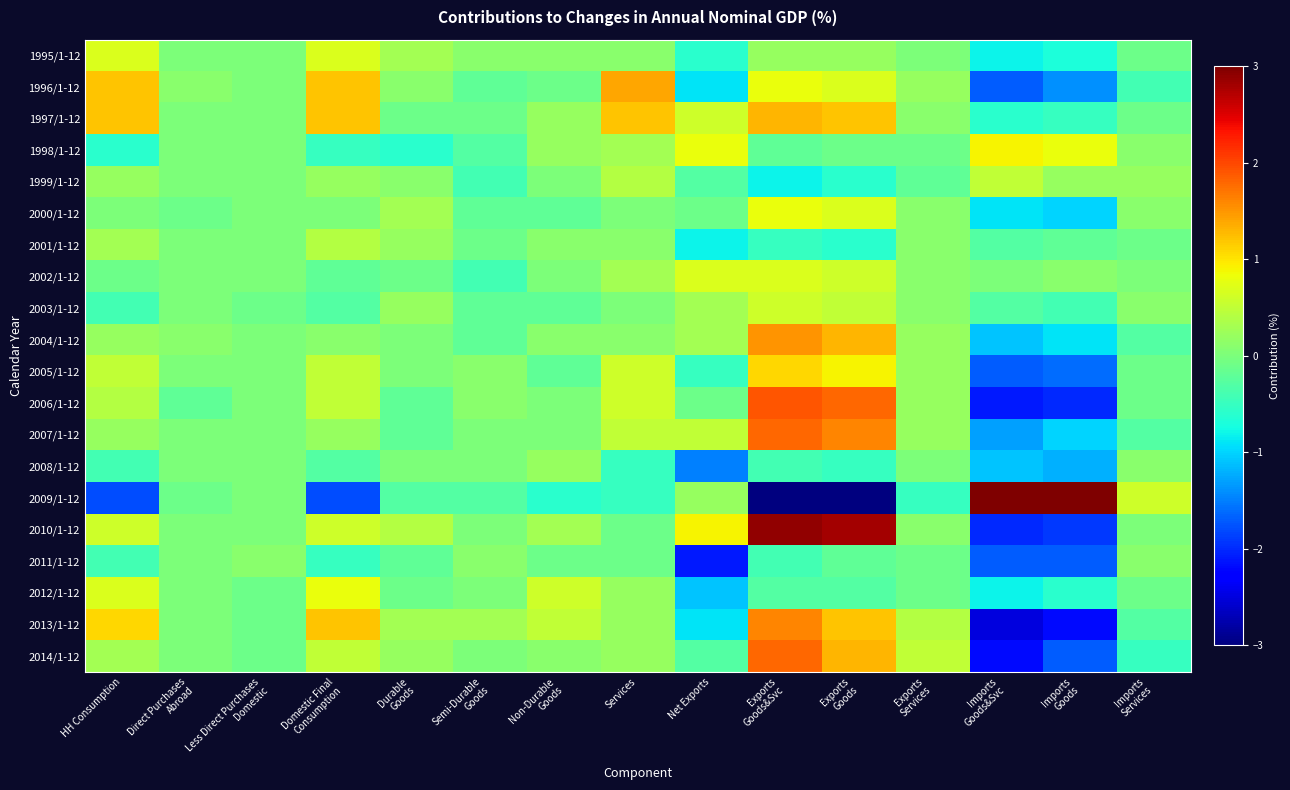

Reading right to left, transcribe all the data shown in this chart.

1995/1-12: Imports
Services=-0.1	Imports
Goods=-0.7	Imports
Goods&Svc=-0.8	Exports
Services=-0.0	Exports
Goods=0.2	Exports
Goods&Svc=0.2	Net Exports=-0.6	Services=0.1	Non-Durable
Goods=0.1	Semi-Durable
Goods=0.1	Durable
Goods=0.3	Domestic Final
Consumption=0.7	Less Direct Purchases
Domestic=0.0	Direct Purchases
Abroad=0.0	HH Consumption=0.7
1996/1-12: Imports
Services=-0.4	Imports
Goods=-1.4	Imports
Goods&Svc=-1.7	Exports
Services=0.2	Exports
Goods=0.7	Exports
Goods&Svc=0.8	Net Exports=-0.9	Services=1.4	Non-Durable
Goods=-0.1	Semi-Durable
Goods=-0.2	Durable
Goods=0.1	Domestic Final
Consumption=1.2	Less Direct Purchases
Domestic=-0.0	Direct Purchases
Abroad=0.1	HH Consumption=1.2
1997/1-12: Imports
Services=-0.1	Imports
Goods=-0.5	Imports
Goods&Svc=-0.6	Exports
Services=0.1	Exports
Goods=1.2	Exports
Goods&Svc=1.3	Net Exports=0.6	Services=1.2	Non-Durable
Goods=0.2	Semi-Durable
Goods=-0.1	Durable
Goods=-0.1	Domestic Final
Consumption=1.2	Less Direct Purchases
Domestic=-0.0	Direct Purchases
Abroad=-0.0	HH Consumption=1.2
1998/1-12: Imports
Services=0.1	Imports
Goods=0.8	Imports
Goods&Svc=0.9	Exports
Services=-0.1	Exports
Goods=-0.1	Exports
Goods&Svc=-0.2	Net Exports=0.8	Services=0.3	Non-Durable
Goods=0.2	Semi-Durable
Goods=-0.3	Durable
Goods=-0.6	Domestic Final
Consumption=-0.5	Less Direct Purchases
Domestic=0.0	Direct Purchases
Abroad=-0.0	HH Consumption=-0.6
1999/1-12: Imports
Services=0.2	Imports
Goods=0.2	Imports
Goods&Svc=0.5	Exports
Services=-0.2	Exports
Goods=-0.6	Exports
Goods&Svc=-0.8	Net Exports=-0.3	Services=0.4	Non-Durable
Goods=0.0	Semi-Durable
Goods=-0.4	Durable
Goods=0.1	Domestic Final
Consumption=0.2	Less Direct Purchases
Domestic=0.0	Direct Purchases
Abroad=0.0	HH Consumption=0.2
2000/1-12: Imports
Services=0.1	Imports
Goods=-1.0	Imports
Goods&Svc=-0.9	Exports
Services=0.1	Exports
Goods=0.7	Exports
Goods&Svc=0.8	Net Exports=-0.1	Services=0.0	Non-Durable
Goods=-0.2	Semi-Durable
Goods=-0.2	Durable
Goods=0.3	Domestic Final
Consumption=-0.0	Less Direct Purchases
Domestic=0.0	Direct Purchases
Abroad=-0.1	HH Consumption=-0.0
2001/1-12: Imports
Services=-0.1	Imports
Goods=-0.2	Imports
Goods&Svc=-0.3	Exports
Services=0.1	Exports
Goods=-0.6	Exports
Goods&Svc=-0.5	Net Exports=-0.8	Services=0.1	Non-Durable
Goods=0.1	Semi-Durable
Goods=-0.1	Durable
Goods=0.2	Domestic Final
Consumption=0.4	Less Direct Purchases
Domestic=-0.0	Direct Purchases
Abroad=-0.0	HH Consumption=0.3
2002/1-12: Imports
Services=-0.0	Imports
Goods=0.1	Imports
Goods&Svc=0.0	Exports
Services=0.1	Exports
Goods=0.6	Exports
Goods&Svc=0.7	Net Exports=0.7	Services=0.3	Non-Durable
Goods=0.0	Semi-Durable
Goods=-0.4	Durable
Goods=-0.1	Domestic Final
Consumption=-0.2	Less Direct Purchases
Domestic=-0.0	Direct Purchases
Abroad=0.0	HH Consumption=-0.1
2003/1-12: Imports
Services=0.1	Imports
Goods=-0.4	Imports
Goods&Svc=-0.3	Exports
Services=0.1	Exports
Goods=0.5	Exports
Goods&Svc=0.6	Net Exports=0.3	Services=0.0	Non-Durable
Goods=-0.2	Semi-Durable
Goods=-0.2	Durable
Goods=0.2	Domestic Final
Consumption=-0.3	Less Direct Purchases
Domestic=-0.1	Direct Purchases
Abroad=-0.0	HH Consumption=-0.4
2004/1-12: Imports
Services=-0.3	Imports
Goods=-0.9	Imports
Goods&Svc=-1.1	Exports
Services=0.2	Exports
Goods=1.3	Exports
Goods&Svc=1.5	Net Exports=0.3	Services=0.1	Non-Durable
Goods=0.1	Semi-Durable
Goods=-0.2	Durable
Goods=0.0	Domestic Final
Consumption=0.1	Less Direct Purchases
Domestic=-0.0	Direct Purchases
Abroad=0.1	HH Consumption=0.2
2005/1-12: Imports
Services=-0.1	Imports
Goods=-1.6	Imports
Goods&Svc=-1.7	Exports
Services=0.2	Exports
Goods=0.9	Exports
Goods&Svc=1.1	Net Exports=-0.5	Services=0.6	Non-Durable
Goods=-0.2	Semi-Durable
Goods=0.1	Durable
Goods=0.0	Domestic Final
Consumption=0.5	Less Direct Purchases
Domestic=-0.0	Direct Purchases
Abroad=-0.0	HH Consumption=0.5
2006/1-12: Imports
Services=-0.1	Imports
Goods=-2.0	Imports
Goods&Svc=-2.1	Exports
Services=0.2	Exports
Goods=1.8	Exports
Goods&Svc=1.9	Net Exports=-0.1	Services=0.6	Non-Durable
Goods=-0.0	Semi-Durable
Goods=0.1	Durable
Goods=-0.2	Domestic Final
Consumption=0.5	Less Direct Purchases
Domestic=0.0	Direct Purchases
Abroad=-0.2	HH Consumption=0.4
2007/1-12: Imports
Services=-0.3	Imports
Goods=-1.0	Imports
Goods&Svc=-1.3	Exports
Services=0.2	Exports
Goods=1.6	Exports
Goods&Svc=1.8	Net Exports=0.5	Services=0.5	Non-Durable
Goods=-0.0	Semi-Durable
Goods=-0.0	Durable
Goods=-0.2	Domestic Final
Consumption=0.2	Less Direct Purchases
Domestic=-0.0	Direct Purchases
Abroad=0.0	HH Consumption=0.2
2008/1-12: Imports
Services=0.1	Imports
Goods=-1.2	Imports
Goods&Svc=-1.1	Exports
Services=0.0	Exports
Goods=-0.5	Exports
Goods&Svc=-0.4	Net Exports=-1.5	Services=-0.5	Non-Durable
Goods=0.2	Semi-Durable
Goods=-0.0	Durable
Goods=0.0	Domestic Final
Consumption=-0.3	Less Direct Purchases
Domestic=-0.0	Direct Purchases
Abroad=-0.0	HH Consumption=-0.4
2009/1-12: Imports
Services=0.6	Imports
Goods=5.3	Imports
Goods&Svc=5.9	Exports
Services=-0.5	Exports
Goods=-5.3	Exports
Goods&Svc=-5.8	Net Exports=0.2	Services=-0.5	Non-Durable
Goods=-0.6	Semi-Durable
Goods=-0.3	Durable
Goods=-0.3	Domestic Final
Consumption=-1.8	Less Direct Purchases
Domestic=0.0	Direct Purchases
Abroad=-0.1	HH Consumption=-1.8
2010/1-12: Imports
Services=-0.0	Imports
Goods=-1.9	Imports
Goods&Svc=-2.0	Exports
Services=0.1	Exports
Goods=2.8	Exports
Goods&Svc=2.9	Net Exports=0.9	Services=-0.1	Non-Durable
Goods=0.3	Semi-Durable
Goods=-0.0	Durable
Goods=0.4	Domestic Final
Consumption=0.6	Less Direct Purchases
Domestic=-0.0	Direct Purchases
Abroad=0.0	HH Consumption=0.6
2011/1-12: Imports
Services=0.1	Imports
Goods=-1.7	Imports
Goods&Svc=-1.7	Exports
Services=-0.1	Exports
Goods=-0.2	Exports
Goods&Svc=-0.4	Net Exports=-2.1	Services=-0.1	Non-Durable
Goods=-0.1	Semi-Durable
Goods=0.1	Durable
Goods=-0.2	Domestic Final
Consumption=-0.5	Less Direct Purchases
Domestic=0.1	Direct Purchases
Abroad=-0.0	HH Consumption=-0.4
2012/1-12: Imports
Services=-0.1	Imports
Goods=-0.6	Imports
Goods&Svc=-0.8	Exports
Services=-0.1	Exports
Goods=-0.3	Exports
Goods&Svc=-0.3	Net Exports=-1.1	Services=0.2	Non-Durable
Goods=0.6	Semi-Durable
Goods=0.0	Durable
Goods=-0.1	Domestic Final
Consumption=0.8	Less Direct Purchases
Domestic=-0.1	Direct Purchases
Abroad=0.0	HH Consumption=0.7
2013/1-12: Imports
Services=-0.3	Imports
Goods=-2.2	Imports
Goods&Svc=-2.5	Exports
Services=0.4	Exports
Goods=1.2	Exports
Goods&Svc=1.6	Net Exports=-0.9	Services=0.2	Non-Durable
Goods=0.5	Semi-Durable
Goods=0.3	Durable
Goods=0.3	Domestic Final
Consumption=1.2	Less Direct Purchases
Domestic=-0.1	Direct Purchases
Abroad=-0.0	HH Consumption=1.1
2014/1-12: Imports
Services=-0.5	Imports
Goods=-1.7	Imports
Goods&Svc=-2.2	Exports
Services=0.5	Exports
Goods=1.3	Exports
Goods&Svc=1.8	Net Exports=-0.3	Services=0.2	Non-Durable
Goods=0.1	Semi-Durable
Goods=0.0	Durable
Goods=0.2	Domestic Final
Consumption=0.5	Less Direct Purchases
Domestic=-0.1	Direct Purchases
Abroad=-0.0	HH Consumption=0.3